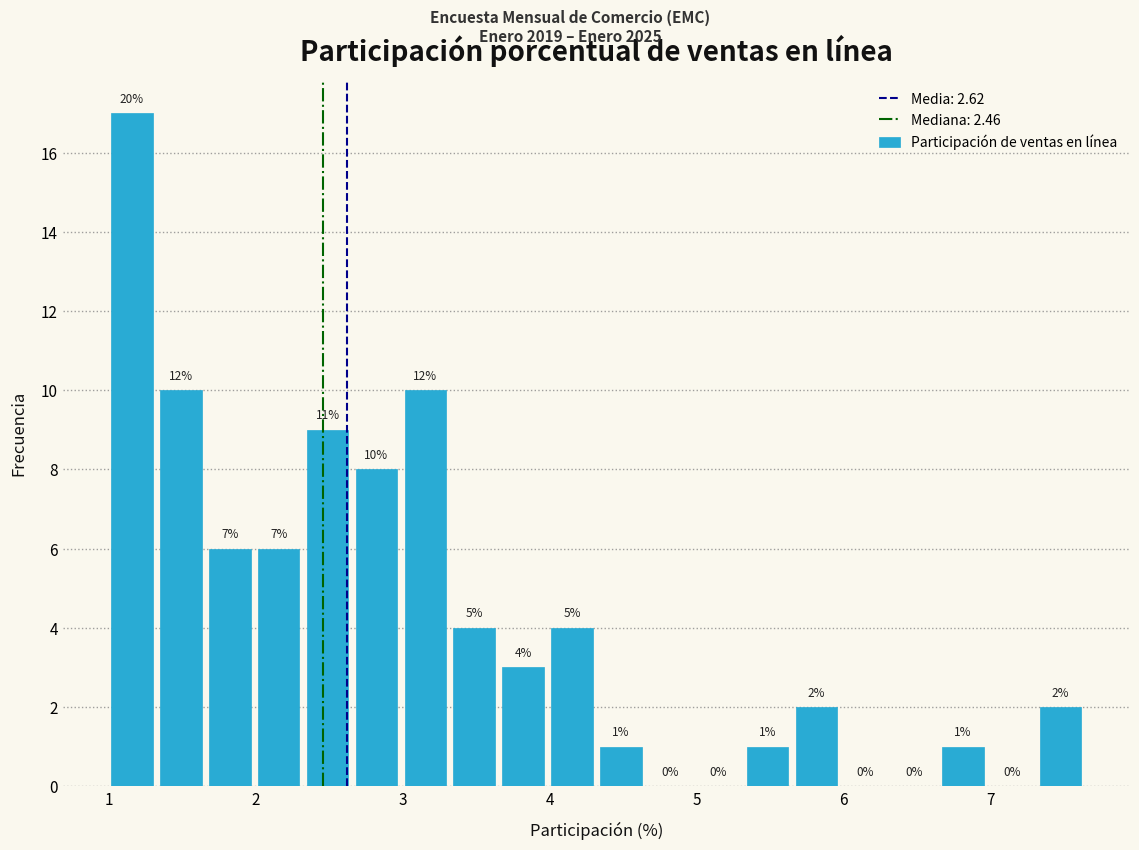

Around what value on the x-axis is the tallest bar? Give the approximate position of its centre, as read against the axis.

1.2